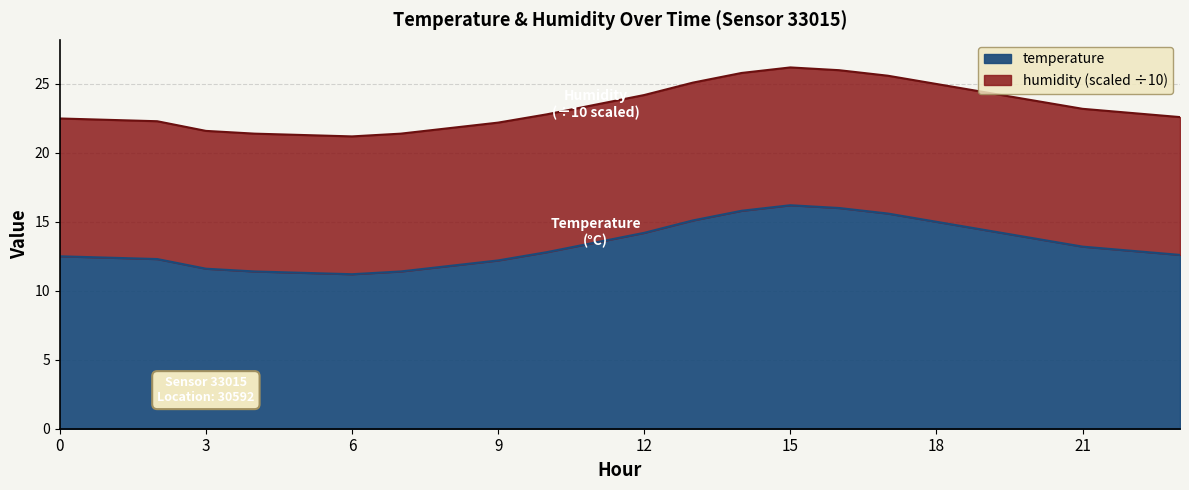

Reading left to right, extract all data points from this chart.

12.5	12.4	12.3	11.6	11.4	11.3	11.2	11.4	11.8	12.2	12.8	13.5	14.2	15.1	15.8	16.2	16.0	15.6	15.0	14.4	13.8	13.2	12.9	12.6